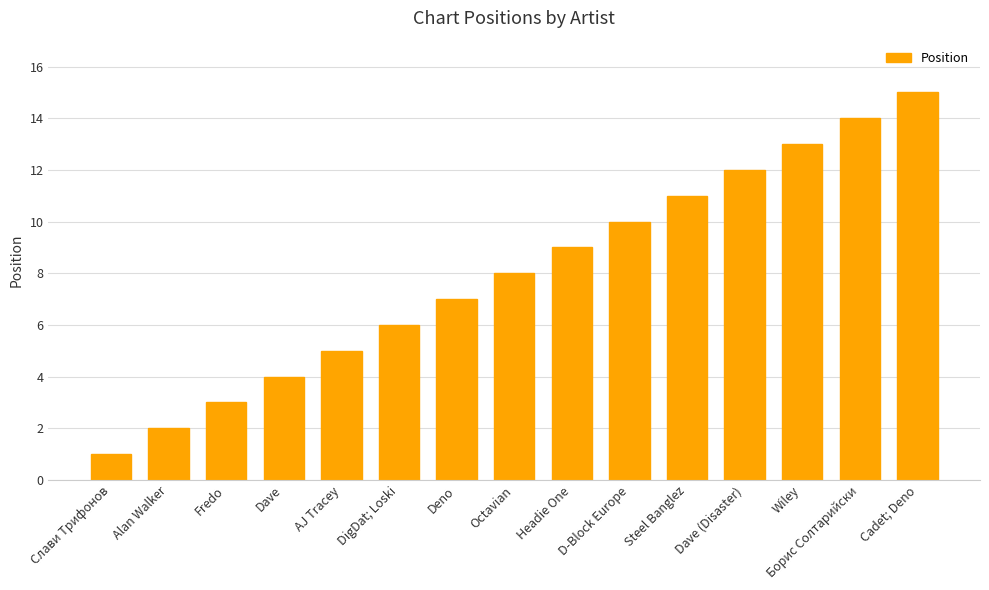

How many bars are there in total?

15